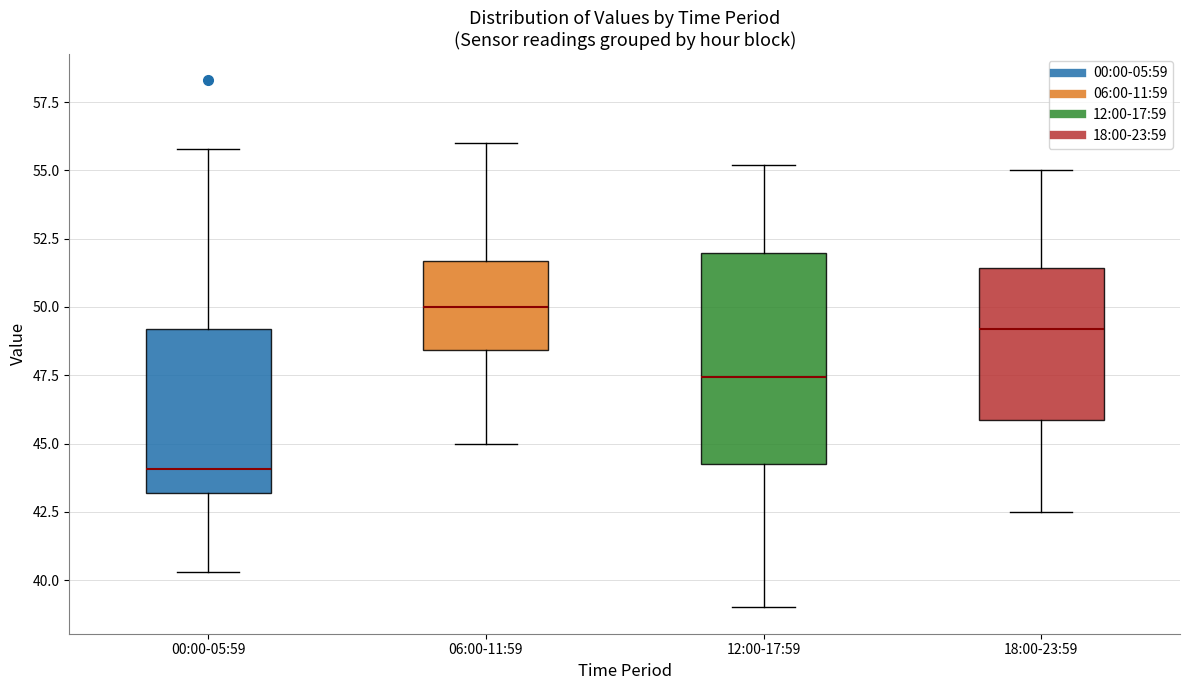

Reading left to right, read every box against the y-axis: the position of its median line, the range the box covers, and the ends of its whiskers. The values are not printed on the chart, so give them approximately, as read against the axis.

00:00-05:59: median 44.0, box 43.0 to 49.0, whiskers 40.5 to 56.0
06:00-11:59: median 50.0, box 48.5 to 51.5, whiskers 45.0 to 56.0
12:00-17:59: median 47.5, box 44.5 to 52.0, whiskers 39.0 to 55.0
18:00-23:59: median 49.0, box 46.0 to 51.5, whiskers 42.5 to 55.0